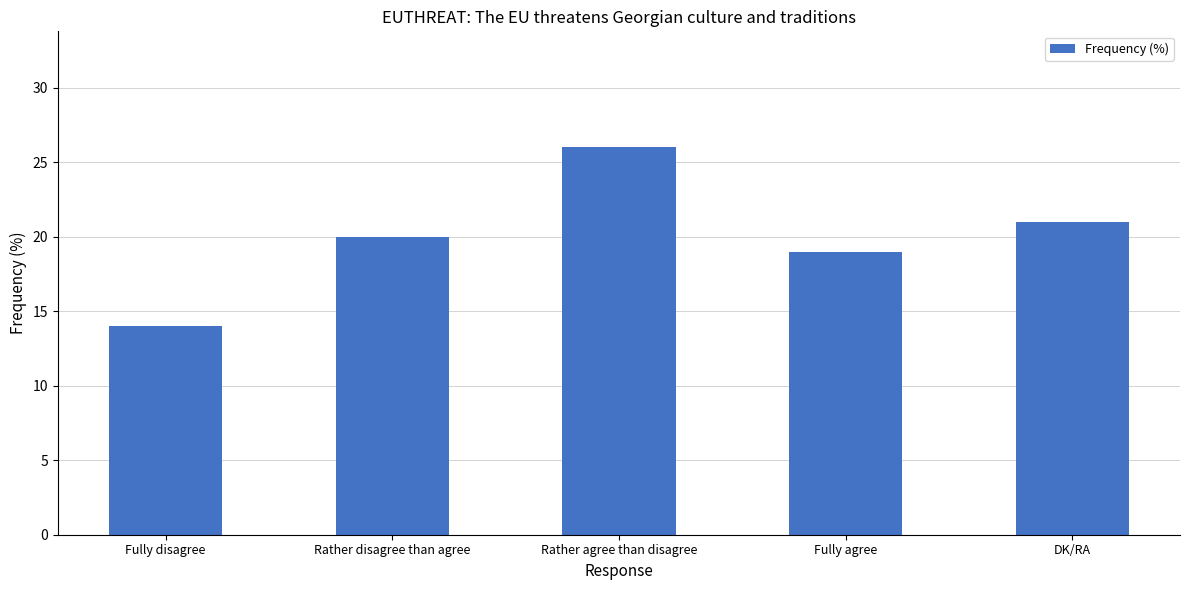

The chart shows a value of 20 at Rather disagree than agree. True or false?

True